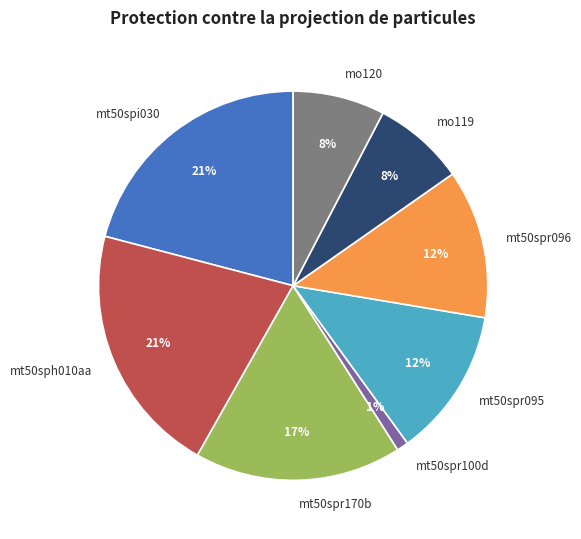

Combined, do mo119 and mt50spi030 account for over 50%?

No